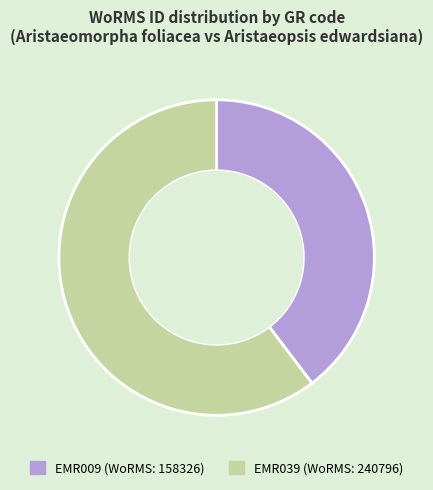

Combined, do EMR009 and EMR039 account for over 50%?

Yes